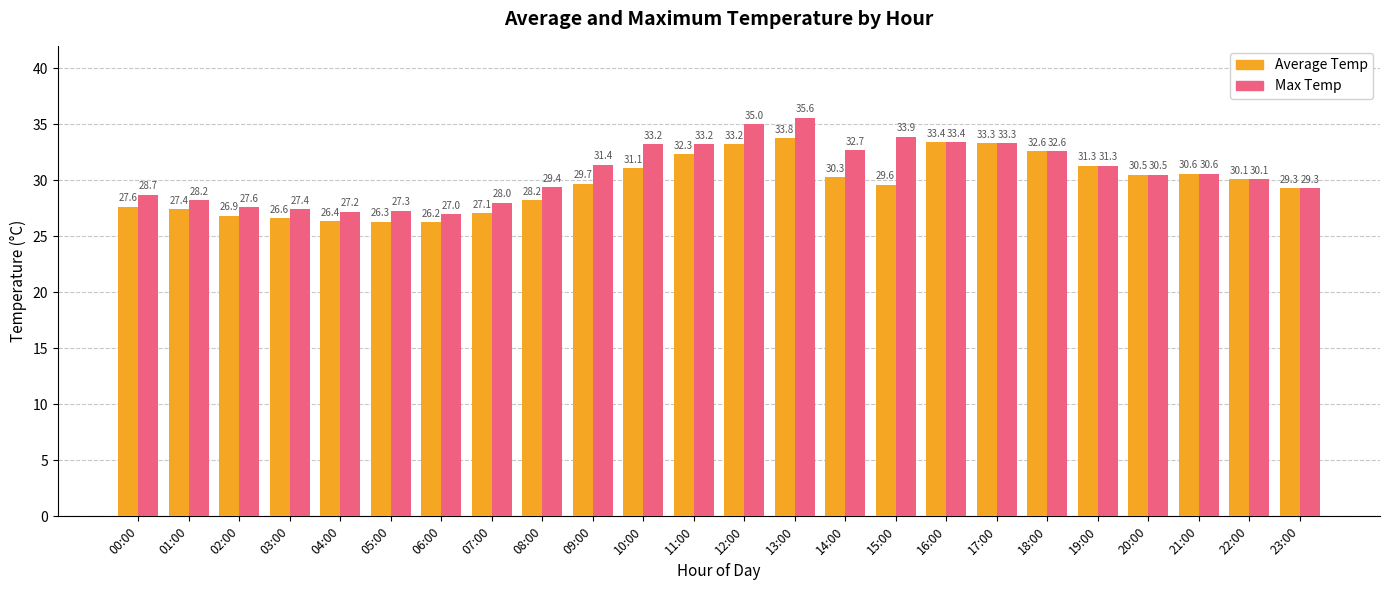

What is the greatest value displayed?

35.6